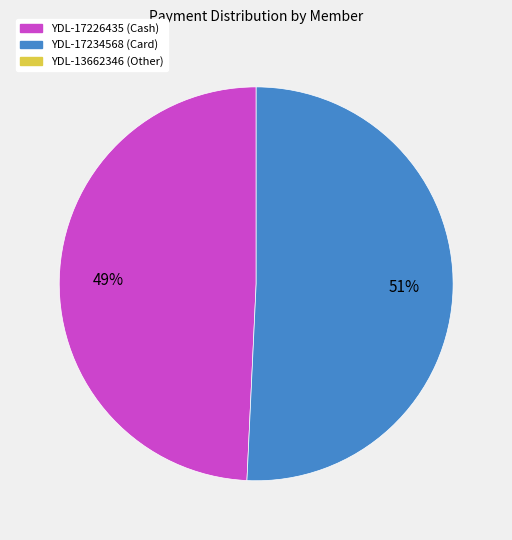

Is there a majority slice in this chart?

Yes